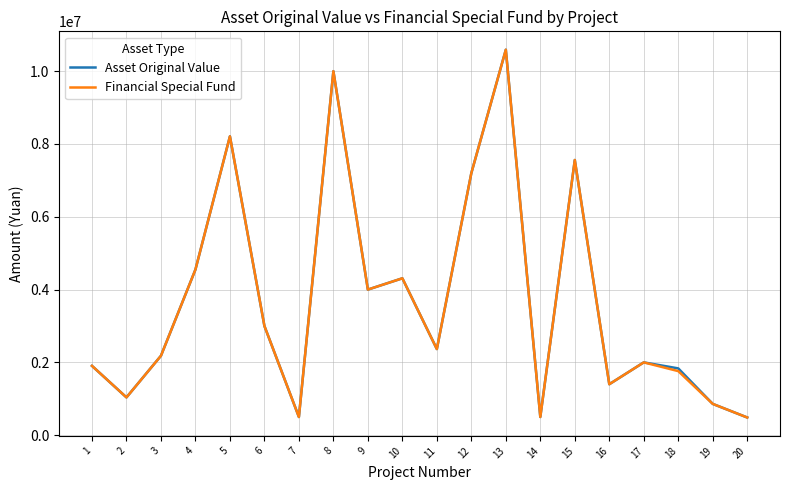

What is the maximum value shown in the chart?

10590000.0